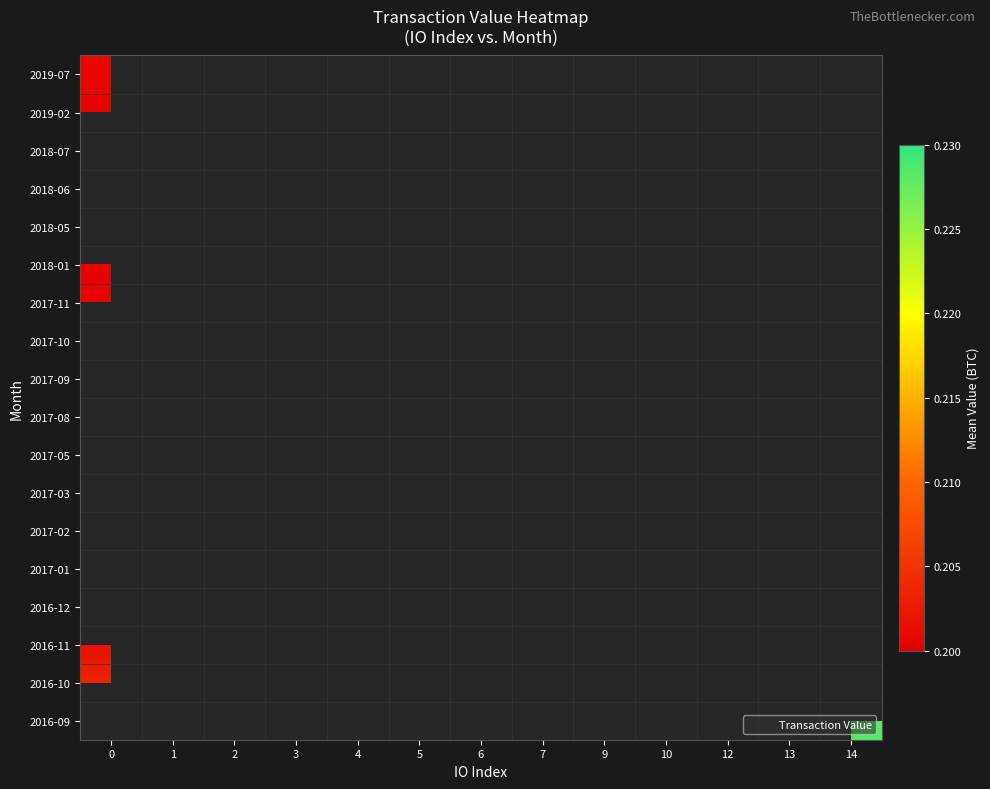

At which category does the chart reach its minimum across all series?

1